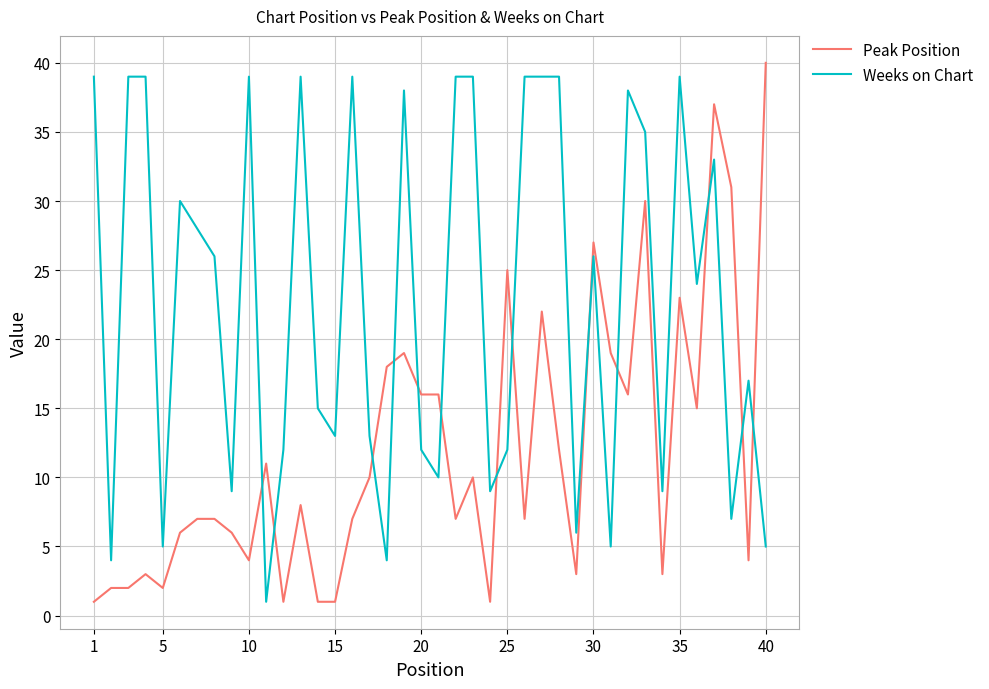

What is the difference between the maximum and minimum values in the Weeks on Chart series?

38